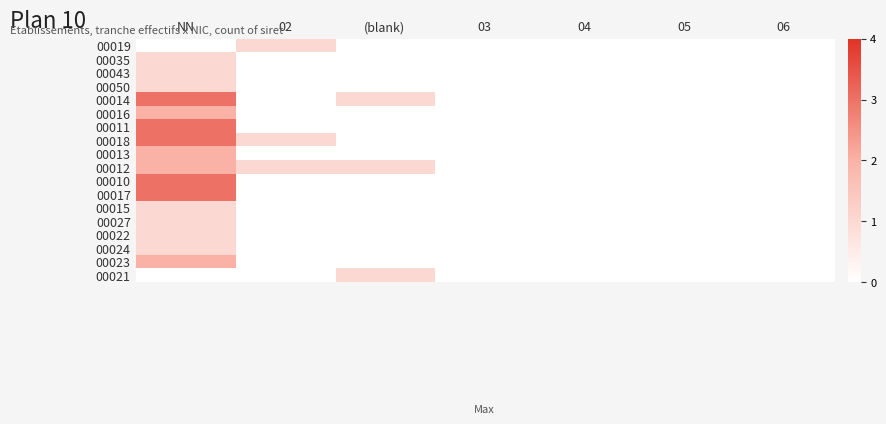

Rank the series by their maximum value, from highest to lowest.

00014, 00011, 00018, 00010, 00017, 00016, 00013, 00012, 00023, 00019, 00035, 00043, 00050, 00015, 00027, 00022, 00024, 00021